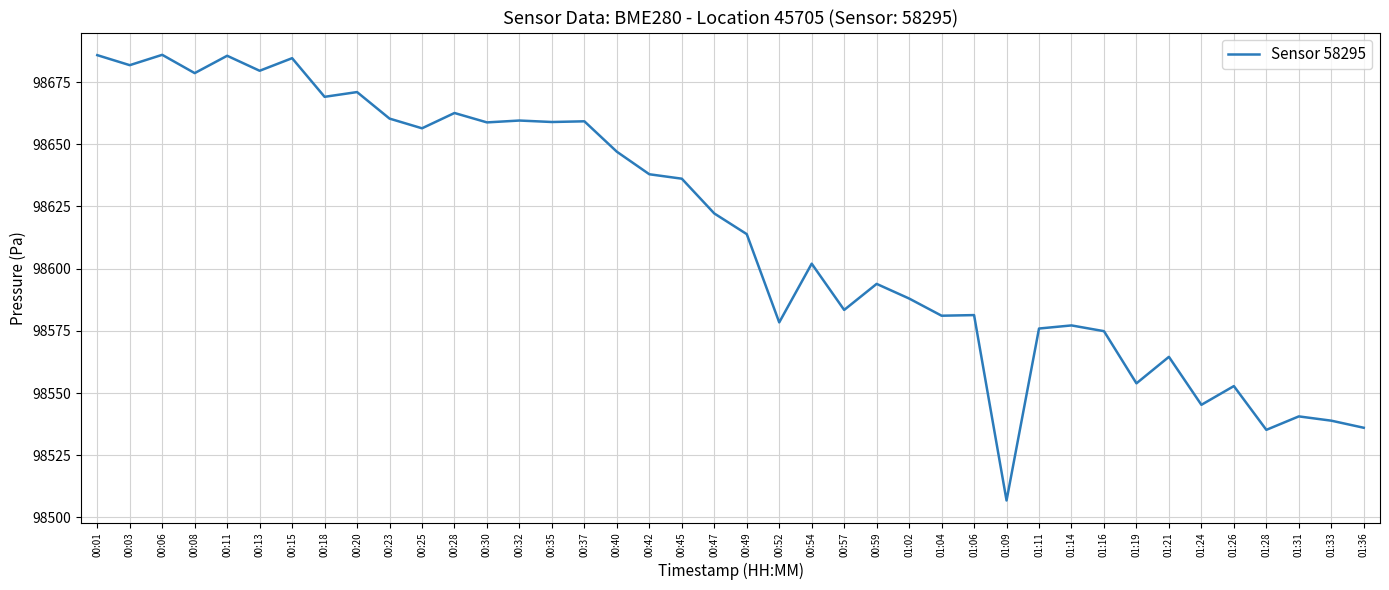

What is the difference between the maximum and minimum values?

179.1